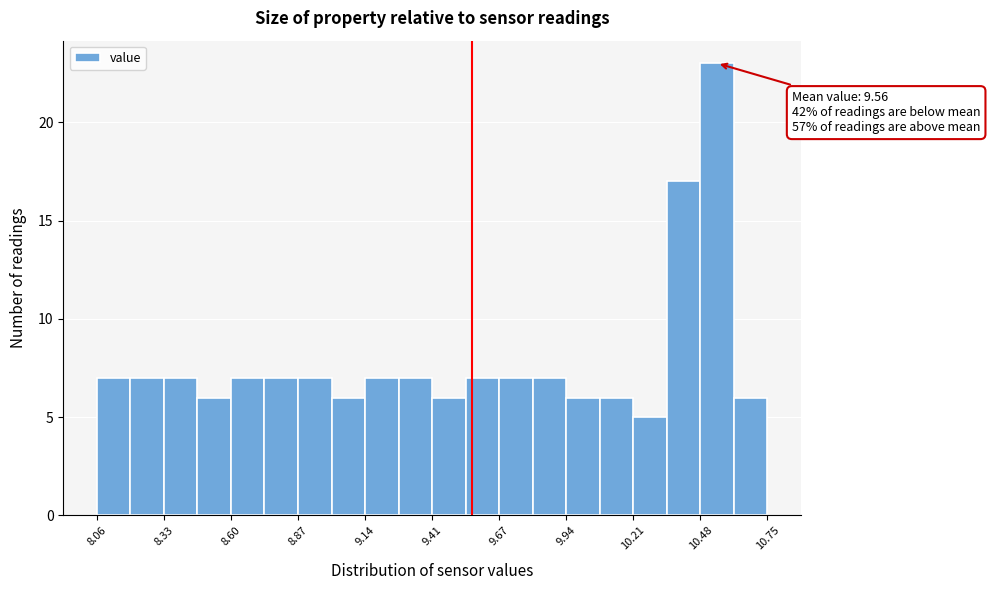

Read against the x-axis, roughly where is the centre of the tallest bar?

10.55